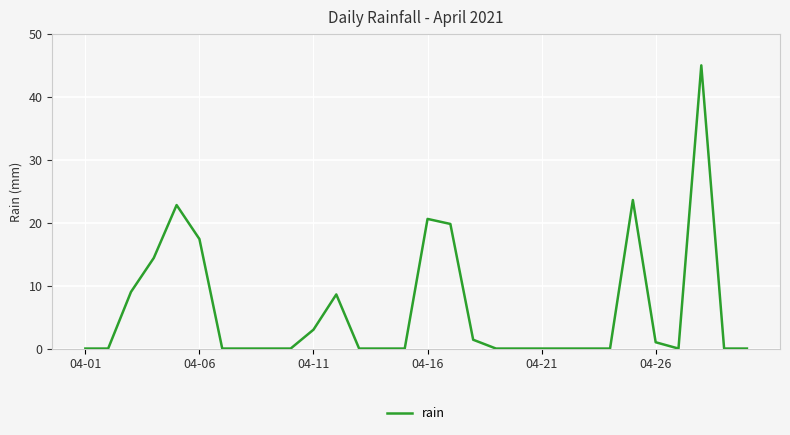

What is the greatest value displayed?

45.0